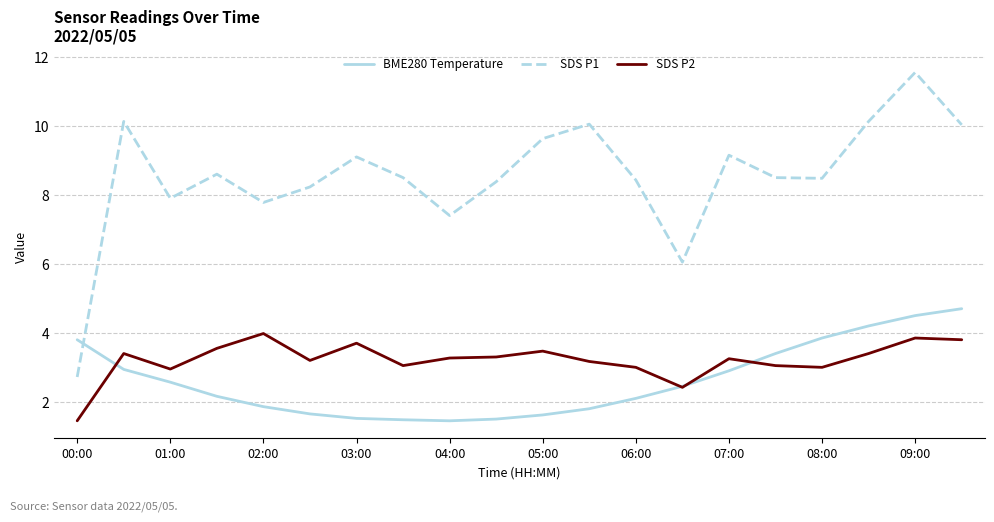

What are all the series names shown in the legend?

BME280 Temperature, SDS P1, SDS P2